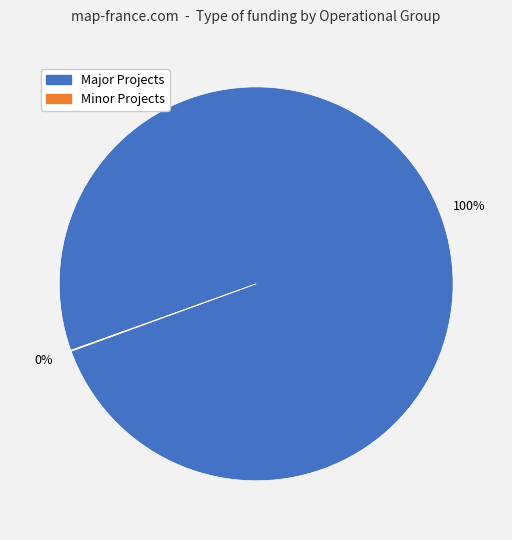

Is there a majority slice in this chart?

Yes